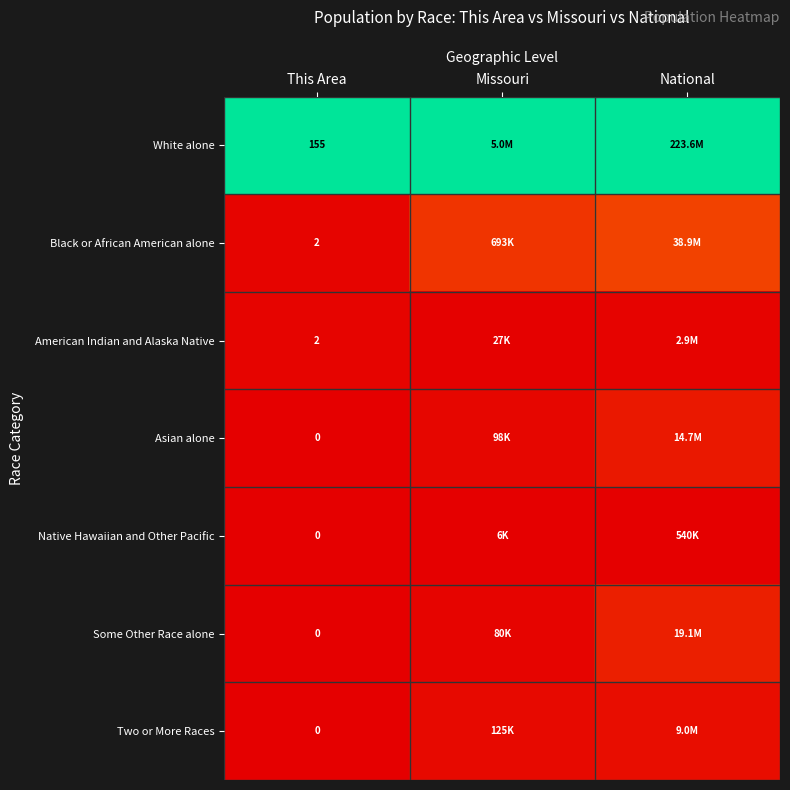

Which category has the highest value in the Two or More Races series?

National